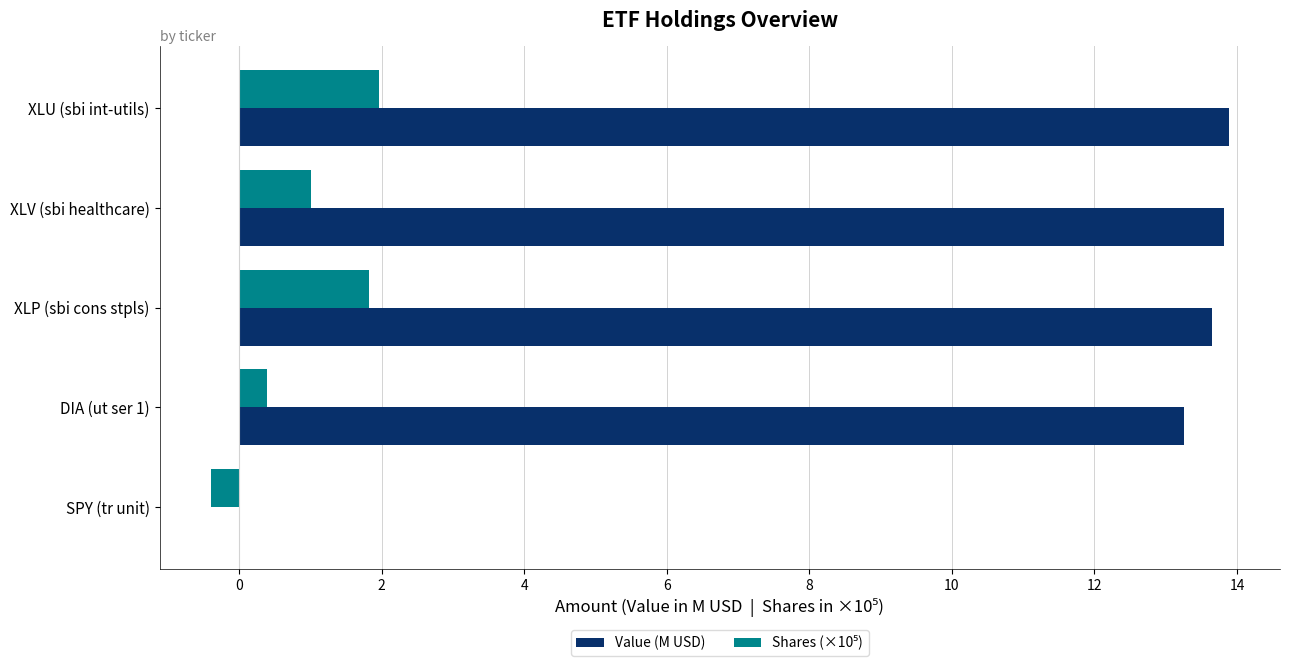

Read the Value (M USD) value at XLP (sbi cons stpls).

13.6